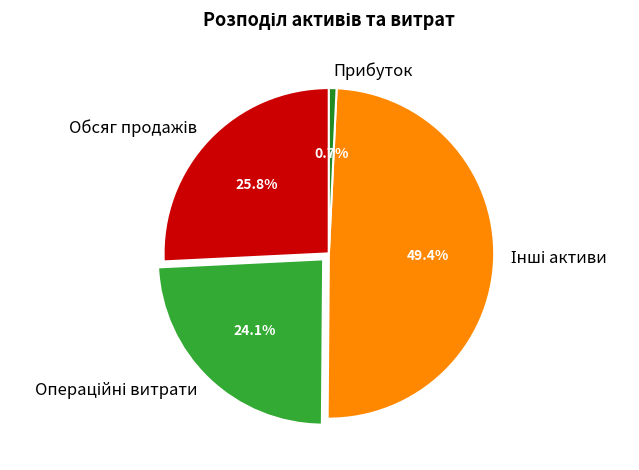

Does any single category account for the majority?

No